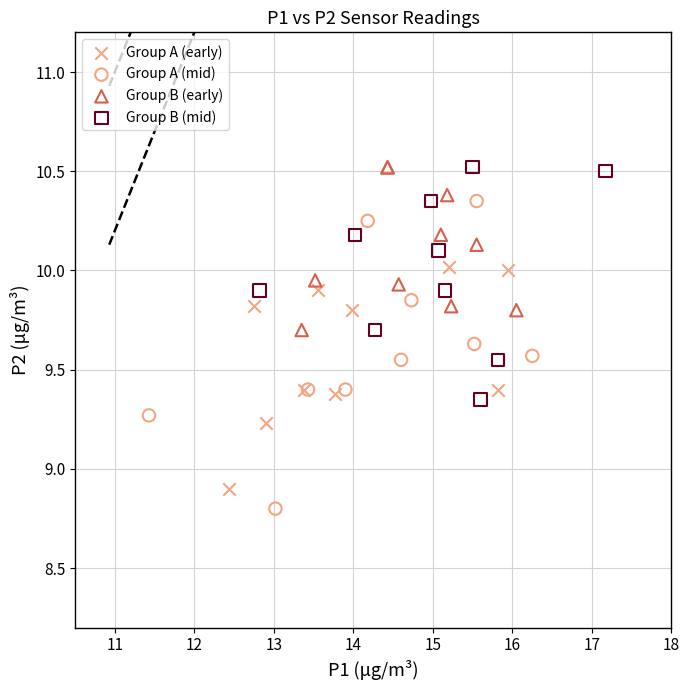

Which series has the widest spread of Y values?

Group A (mid)